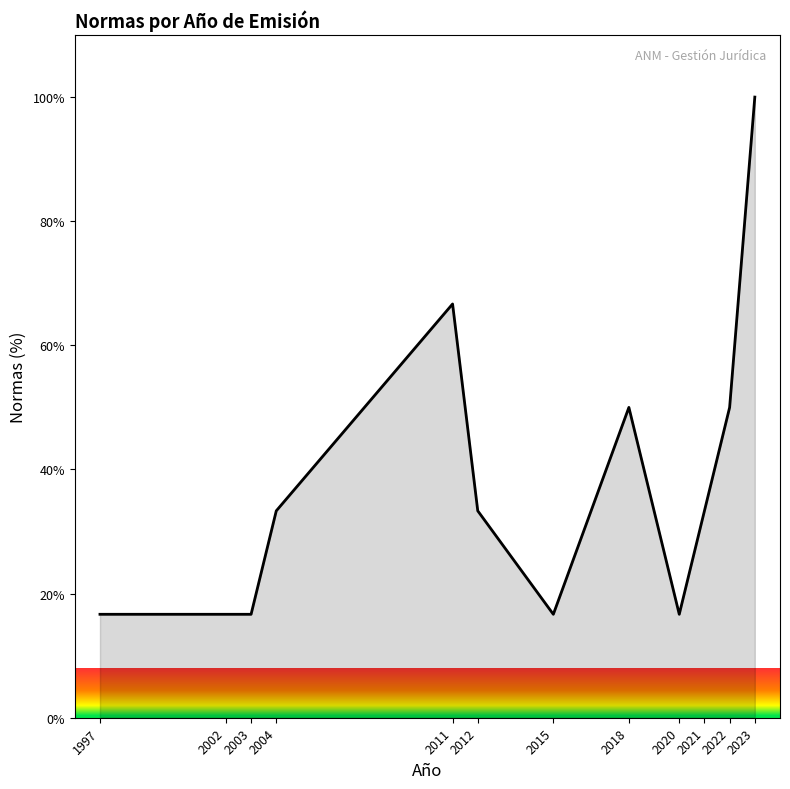

What is the minimum value shown in the chart?

16.7